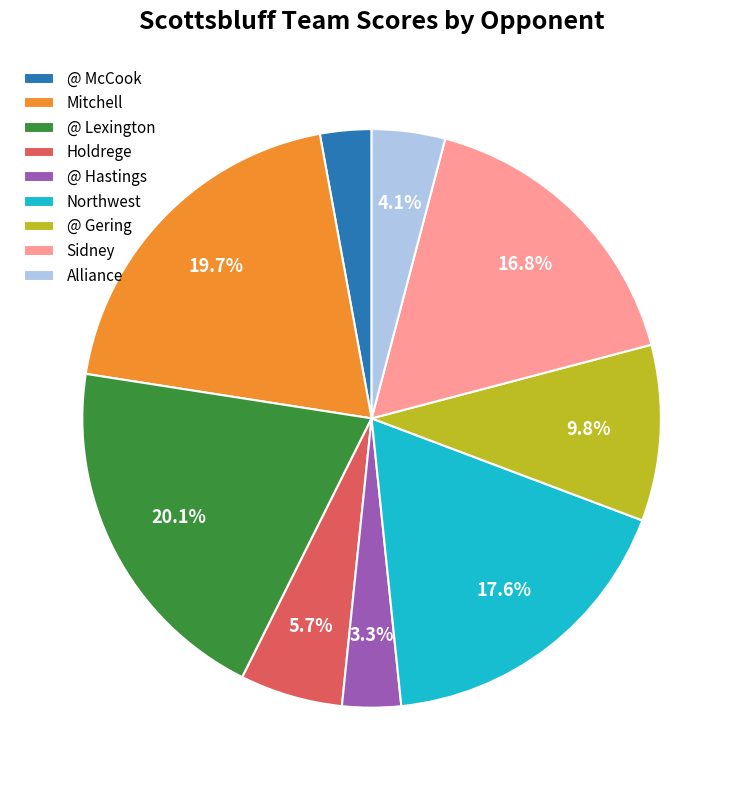

Does @ Lexington represent more than half of the total?

No